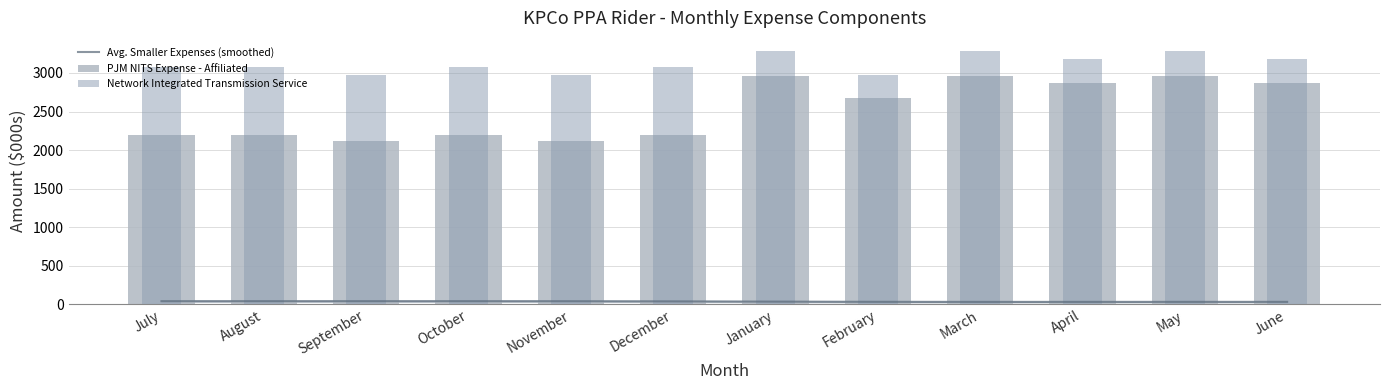

What is the label of the 3rd bar from the right?

April